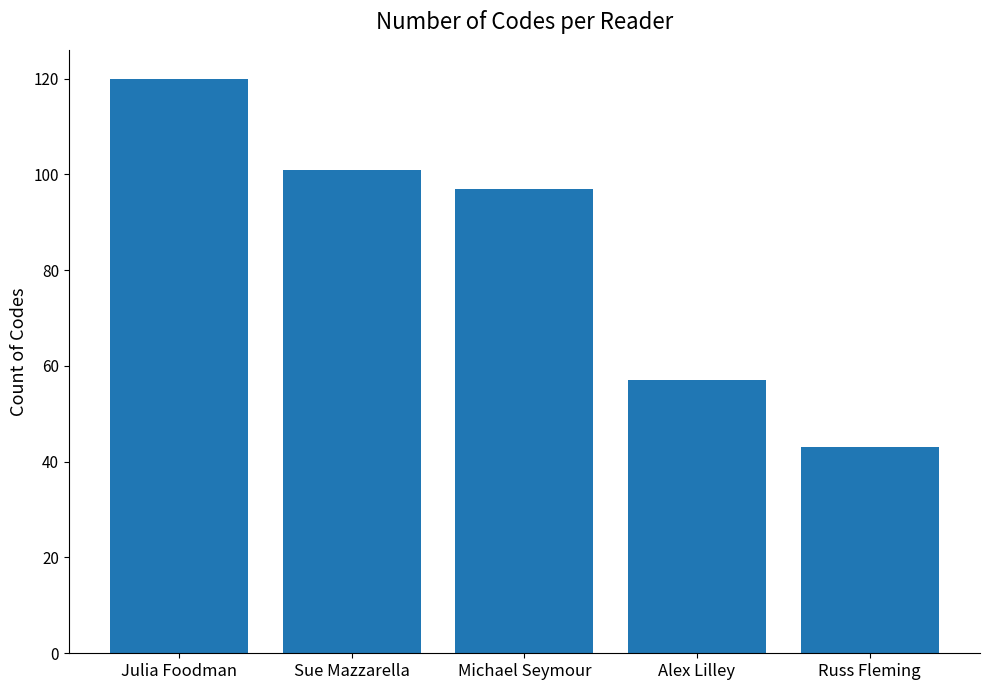

Reading left to right, what are all the values shown in this chart?

Julia Foodman=120	Sue Mazzarella=101	Michael Seymour=97	Alex Lilley=57	Russ Fleming=43